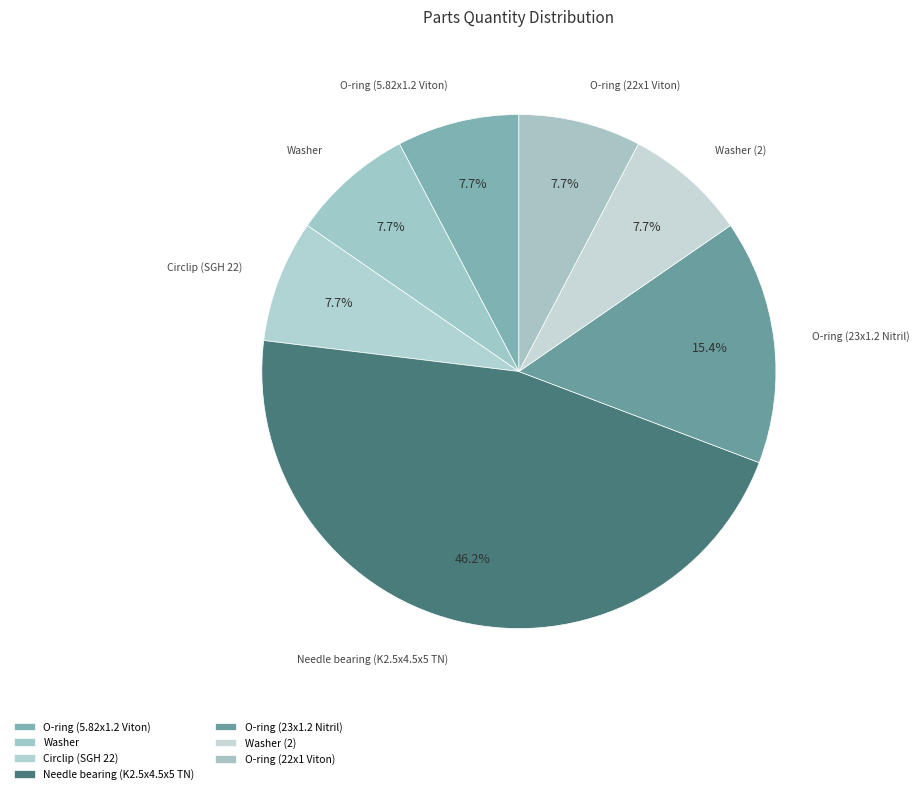

Count the number of slices in the pie.

7